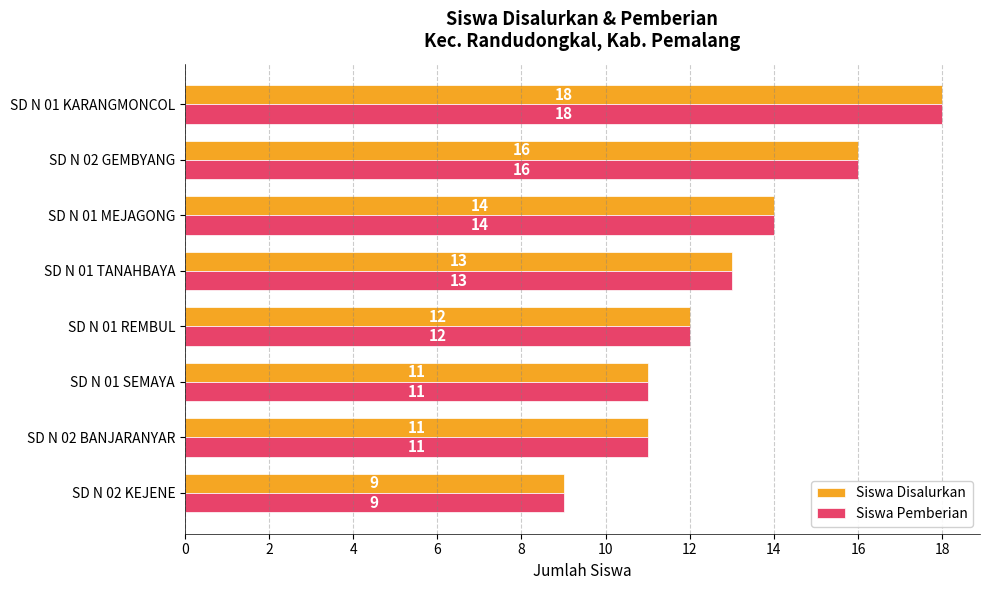

Which label corresponds to the largest value in the chart?

SD N 01 KARANGMONCOL